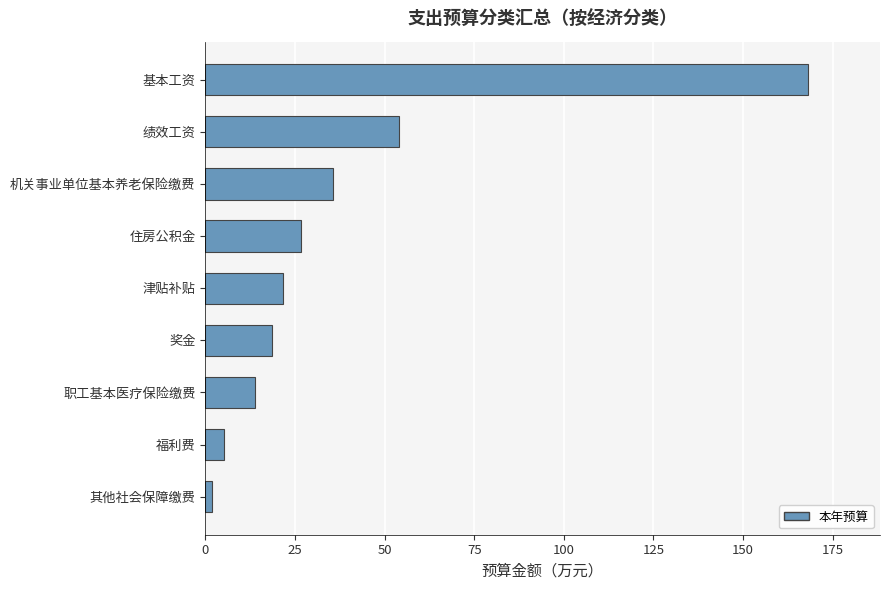

List the labels in order of value, smallest first.

其他社会保障缴费, 福利费, 职工基本医疗保险缴费, 奖金, 津贴补贴, 住房公积金, 机关事业单位基本养老保险缴费, 绩效工资, 基本工资